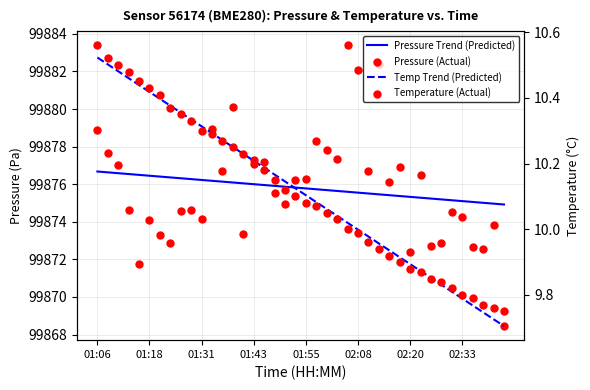

What is the total value across all series at 16?

199773.5